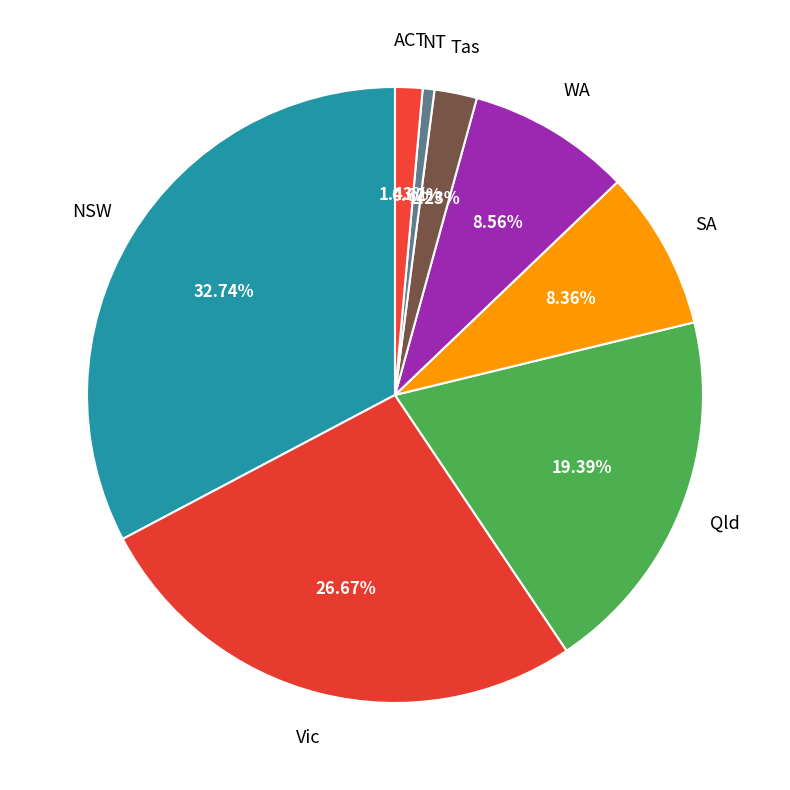

Between Qld and Vic, which is larger?

Vic